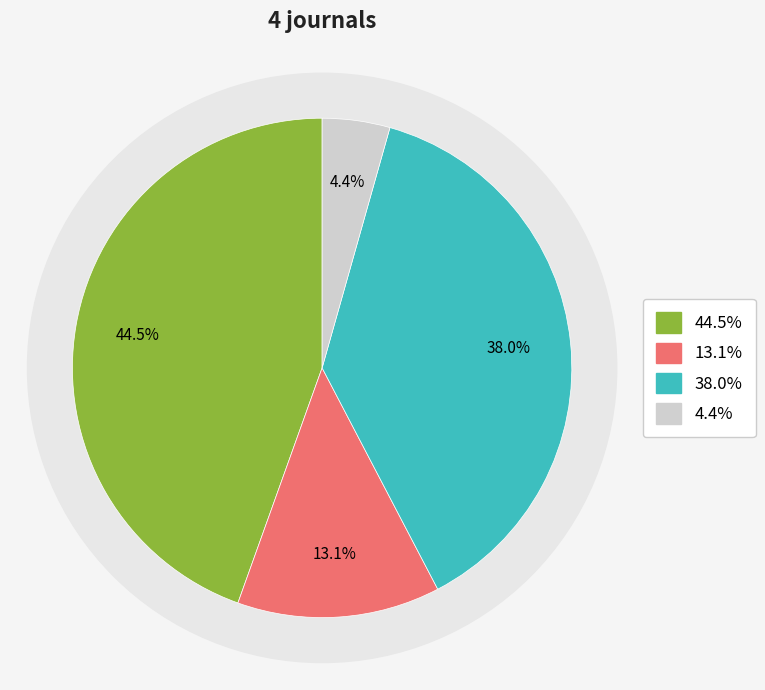

To the nearest percent, what is the combined percentage of Specialusis Ugdymas and Pedagogika?

42%